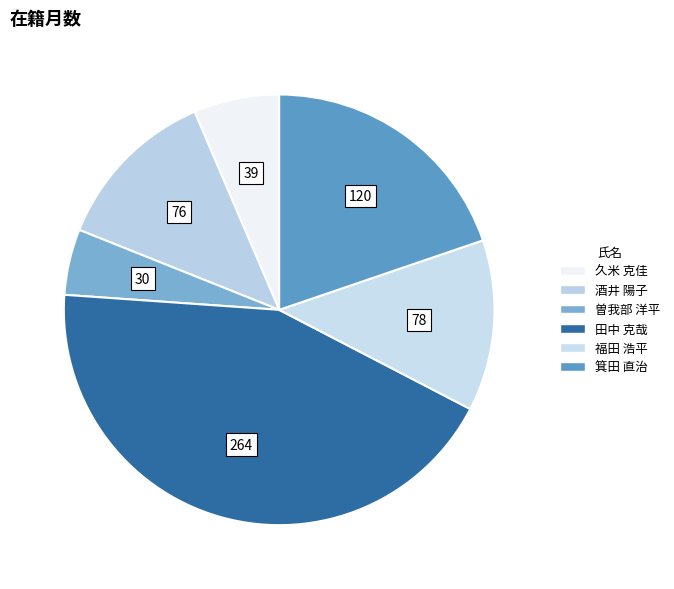

Is it true that 酒井 陽子 is 26% of the pie?

False